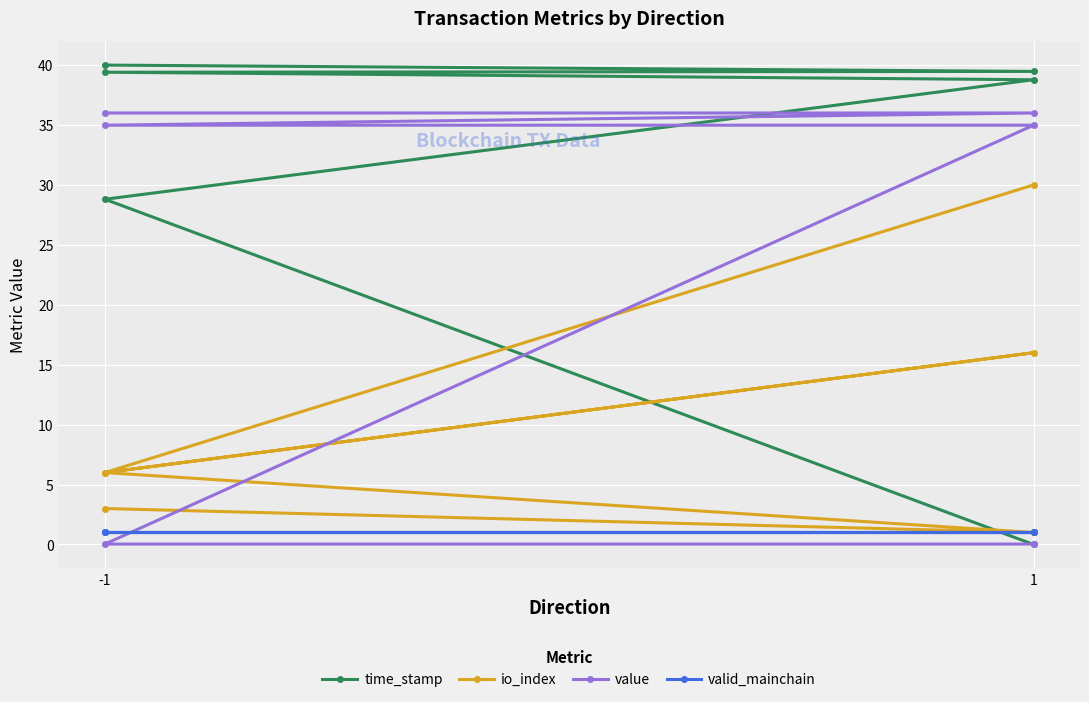

How many lines are shown in the chart?

4